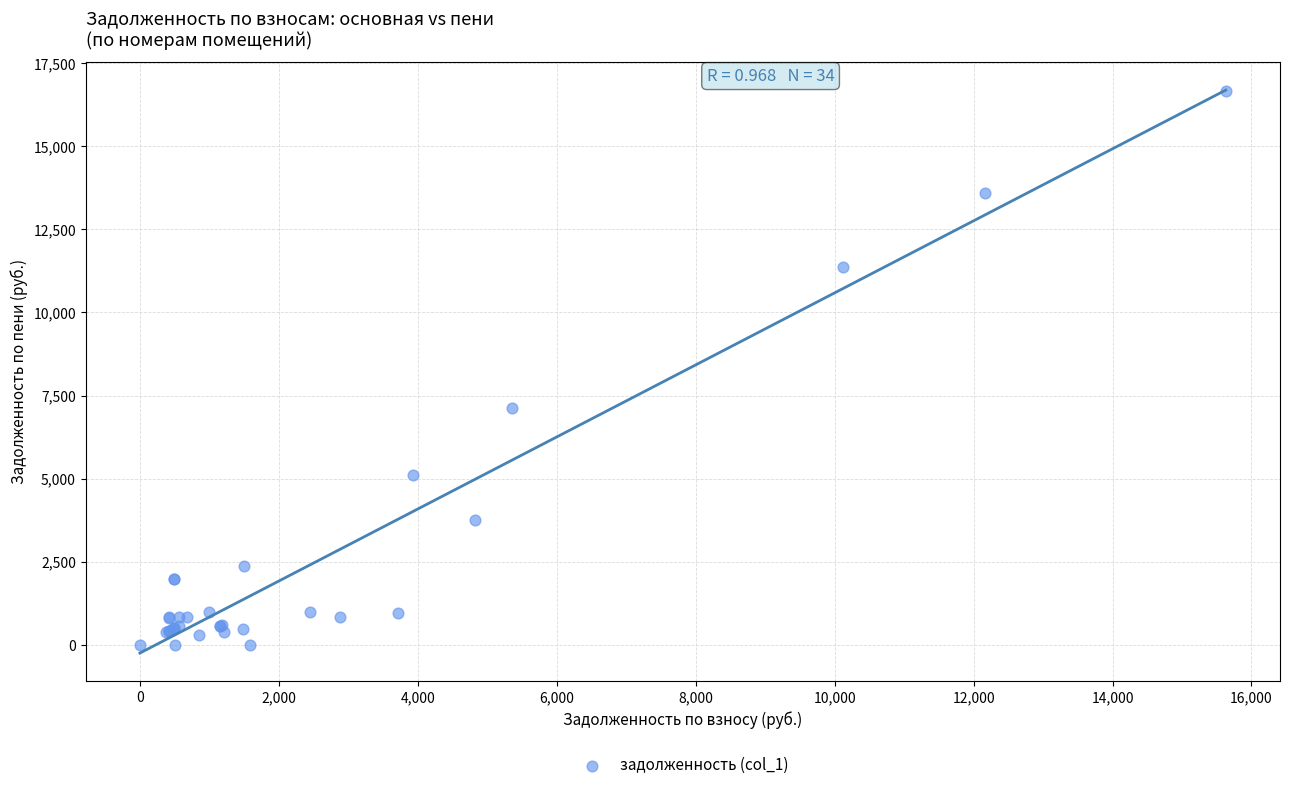

What Y value in the scatter plot is closest to 8336?

7132.8